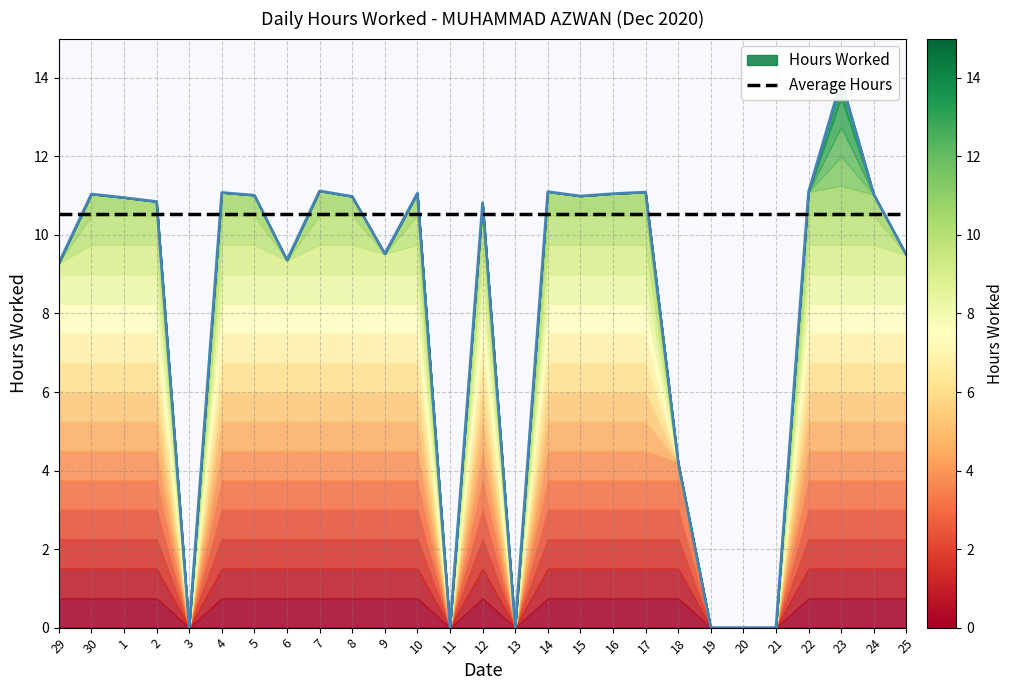

Reading left to right, extract all data points from this chart.

9.3	11.0	10.9	10.8	0.0	11.1	11.0	9.4	11.1	11.0	9.5	11.1	0.0	10.8	0.0	11.1	11.0	11.1	11.1	4.2	0.0	0.0	0.0	11.1	13.9	11.0	9.5